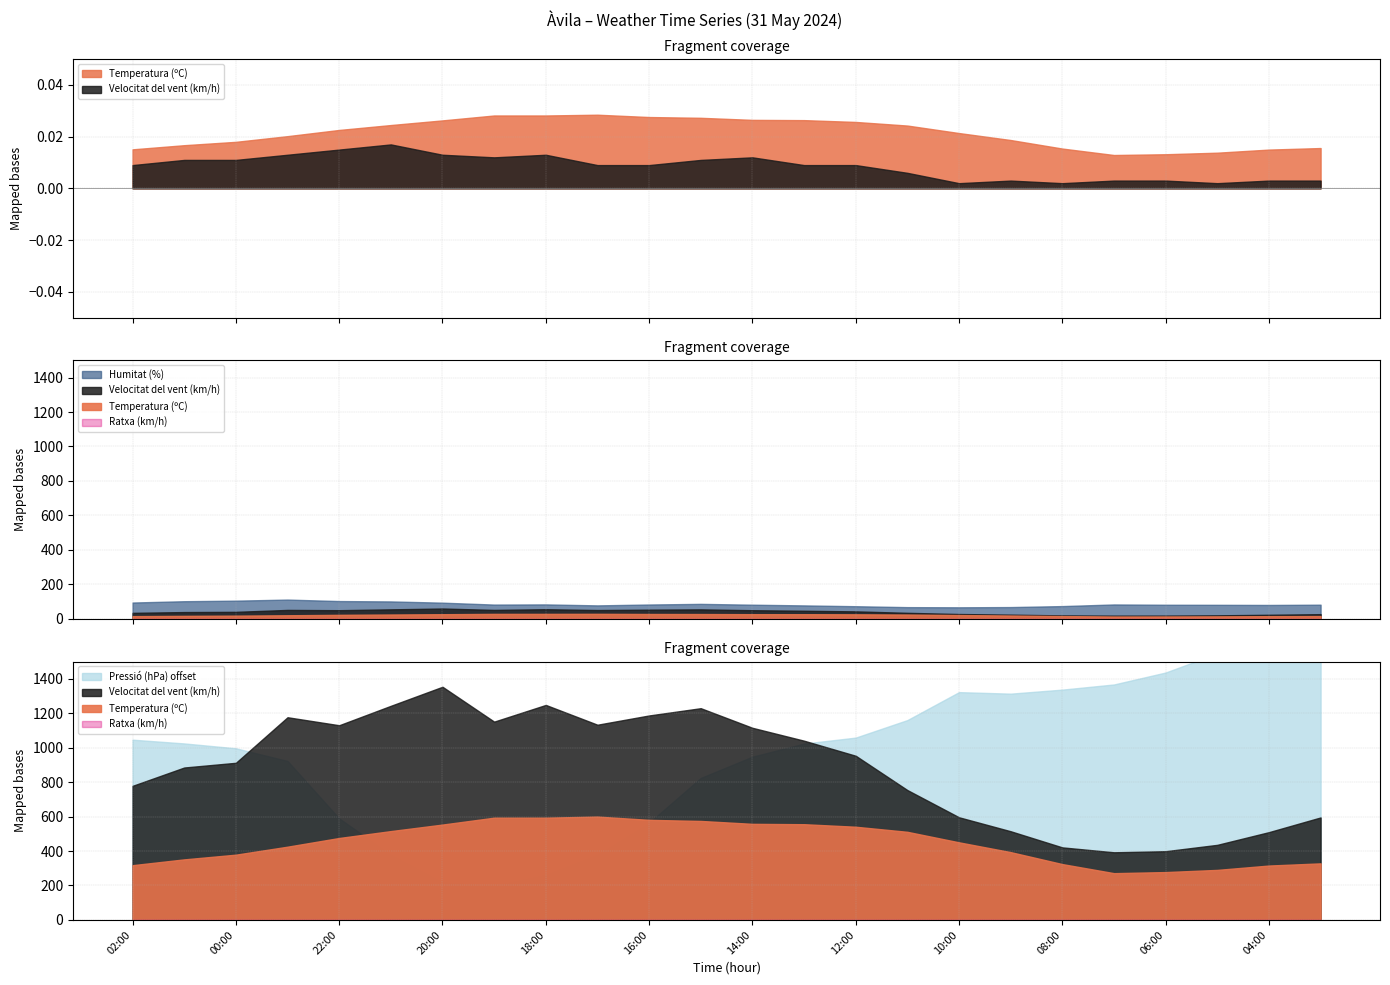

What is the total value across all series at 04:00?

972.6